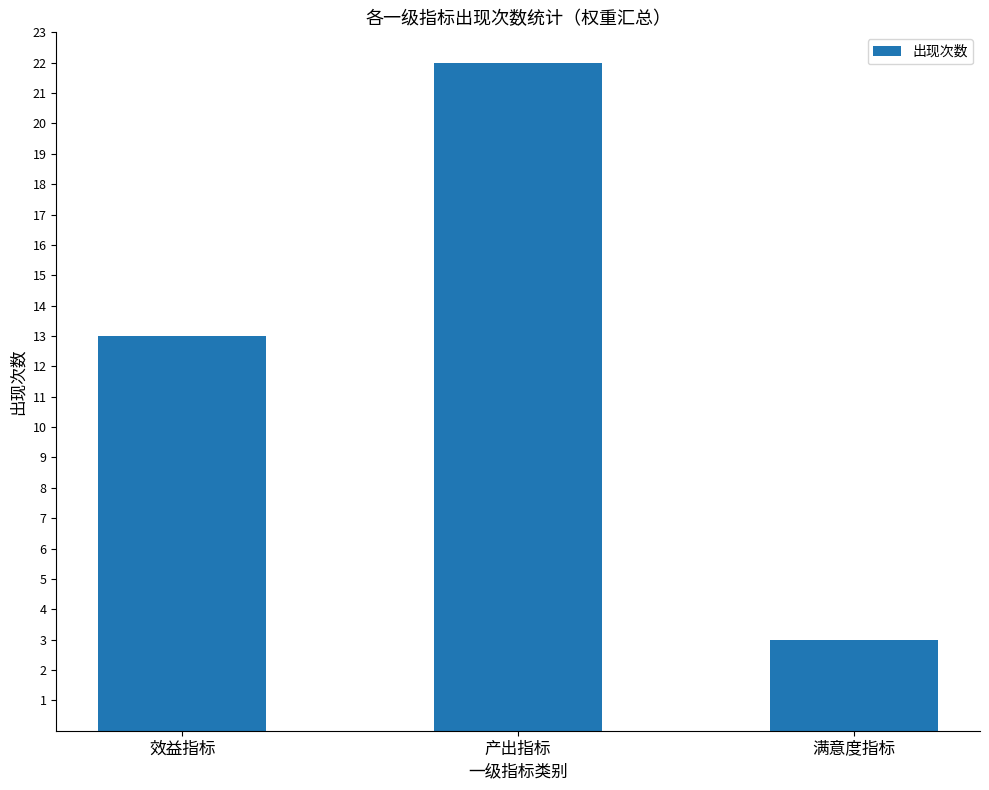

What position from the left is 满意度指标?

3